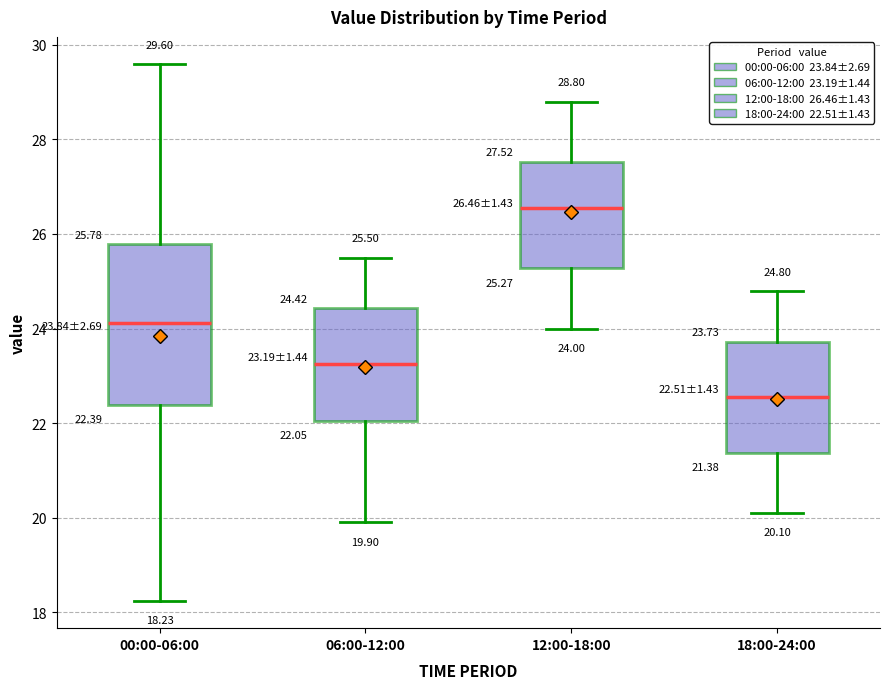

Which box's median line is the lowest?

18:00-24:00